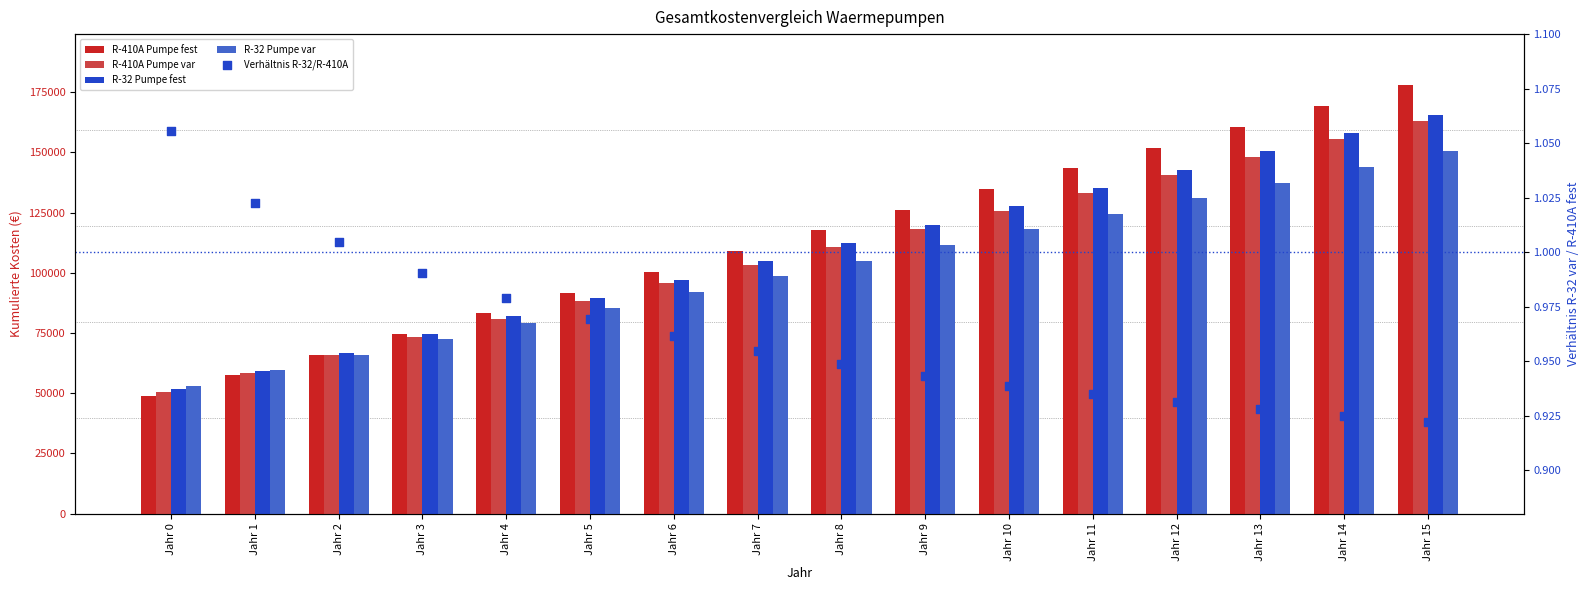

What is the total value across all series at Jahr 13?

596700.9